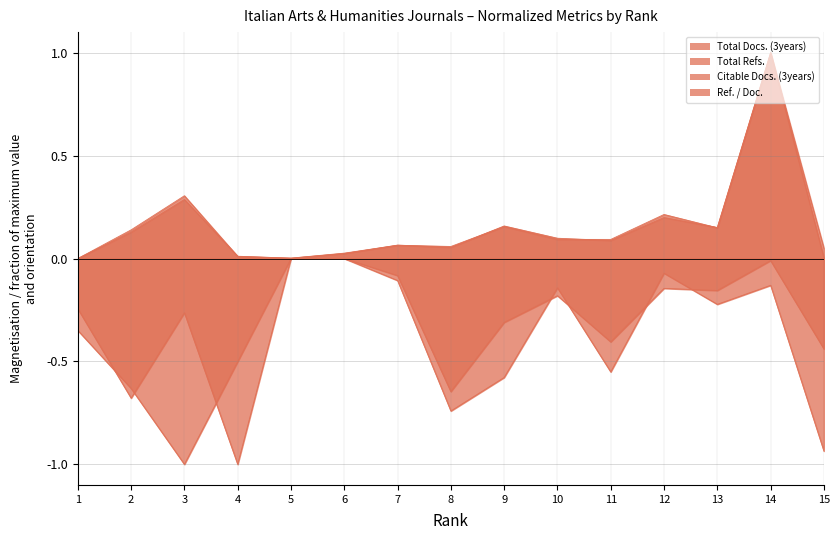

At which label does Total Refs. reach its peak?

5